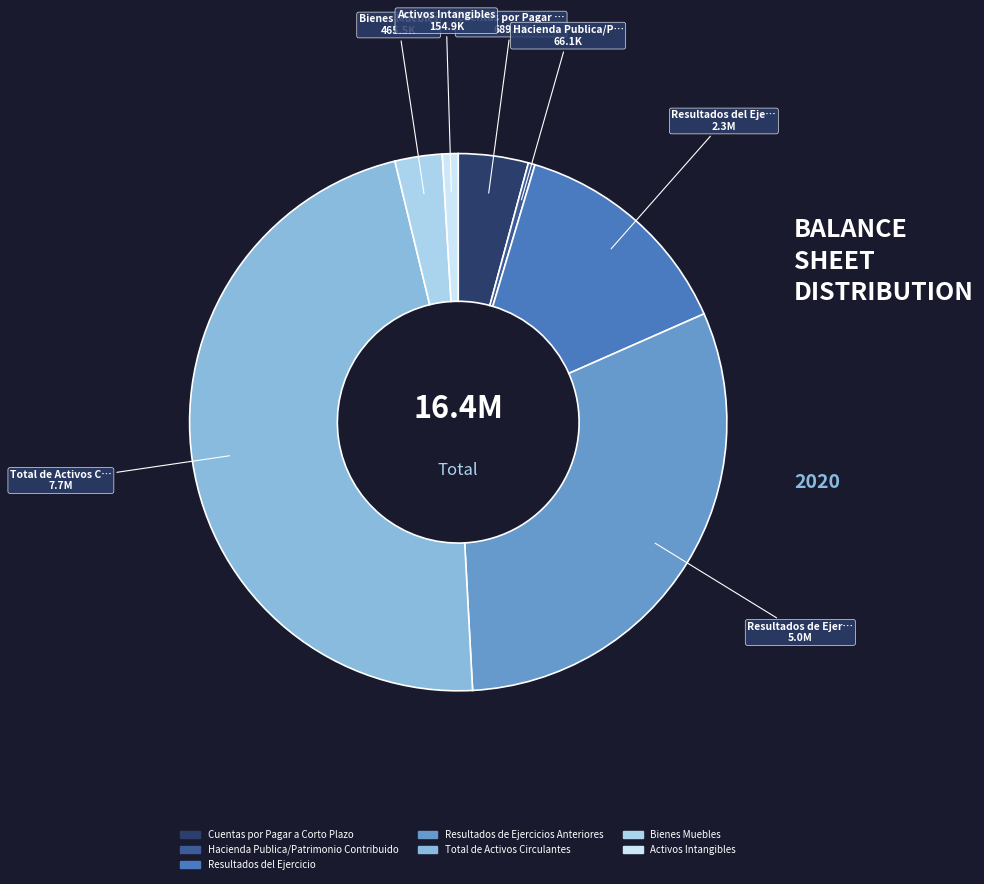

Is there a majority slice in this chart?

No